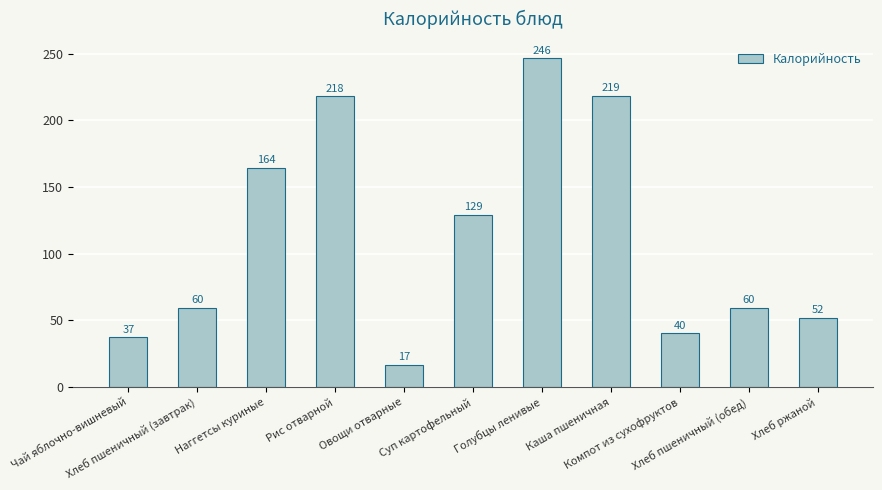

What is the ratio of the value at Чай яблочно-вишневый to the value at Наггетсы куриные?

0.2